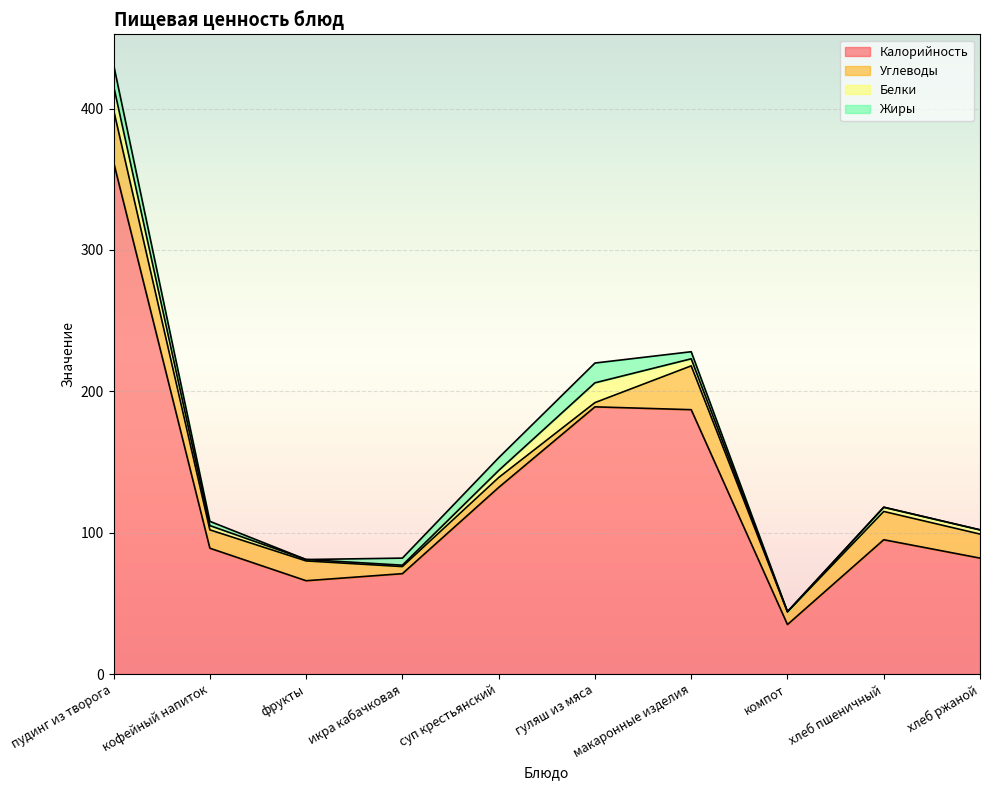

The value of Белки at макаронные изделия is 2.2. True or false?

False